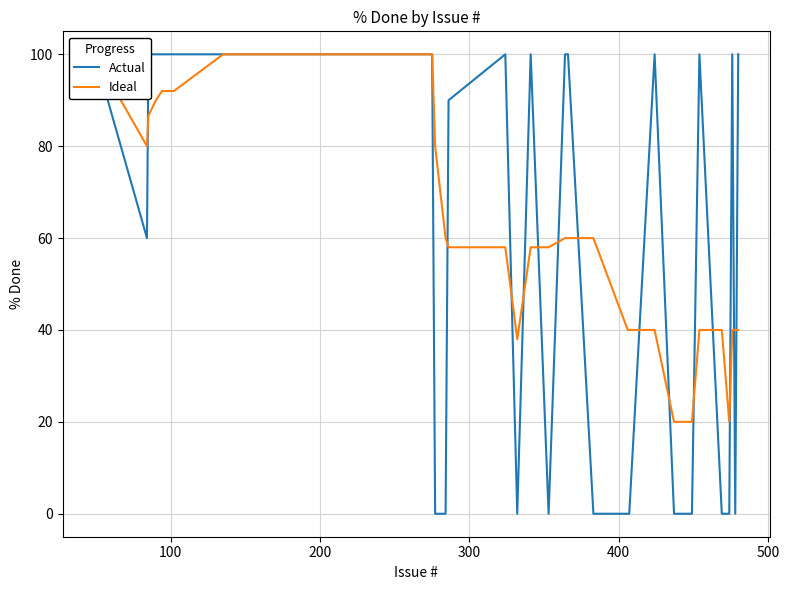

The value of Ideal at 33 is 9.9. True or false?

False